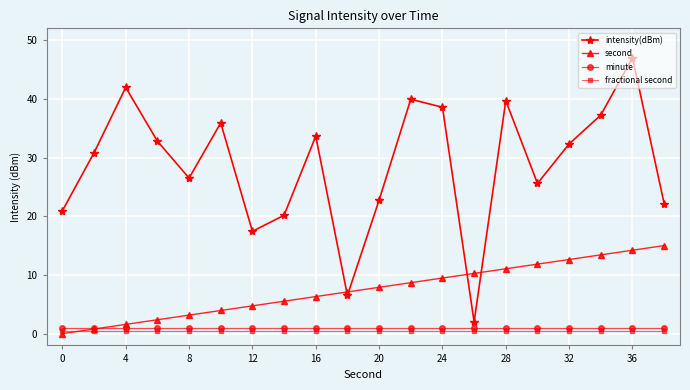

How many data points does each series have?

20